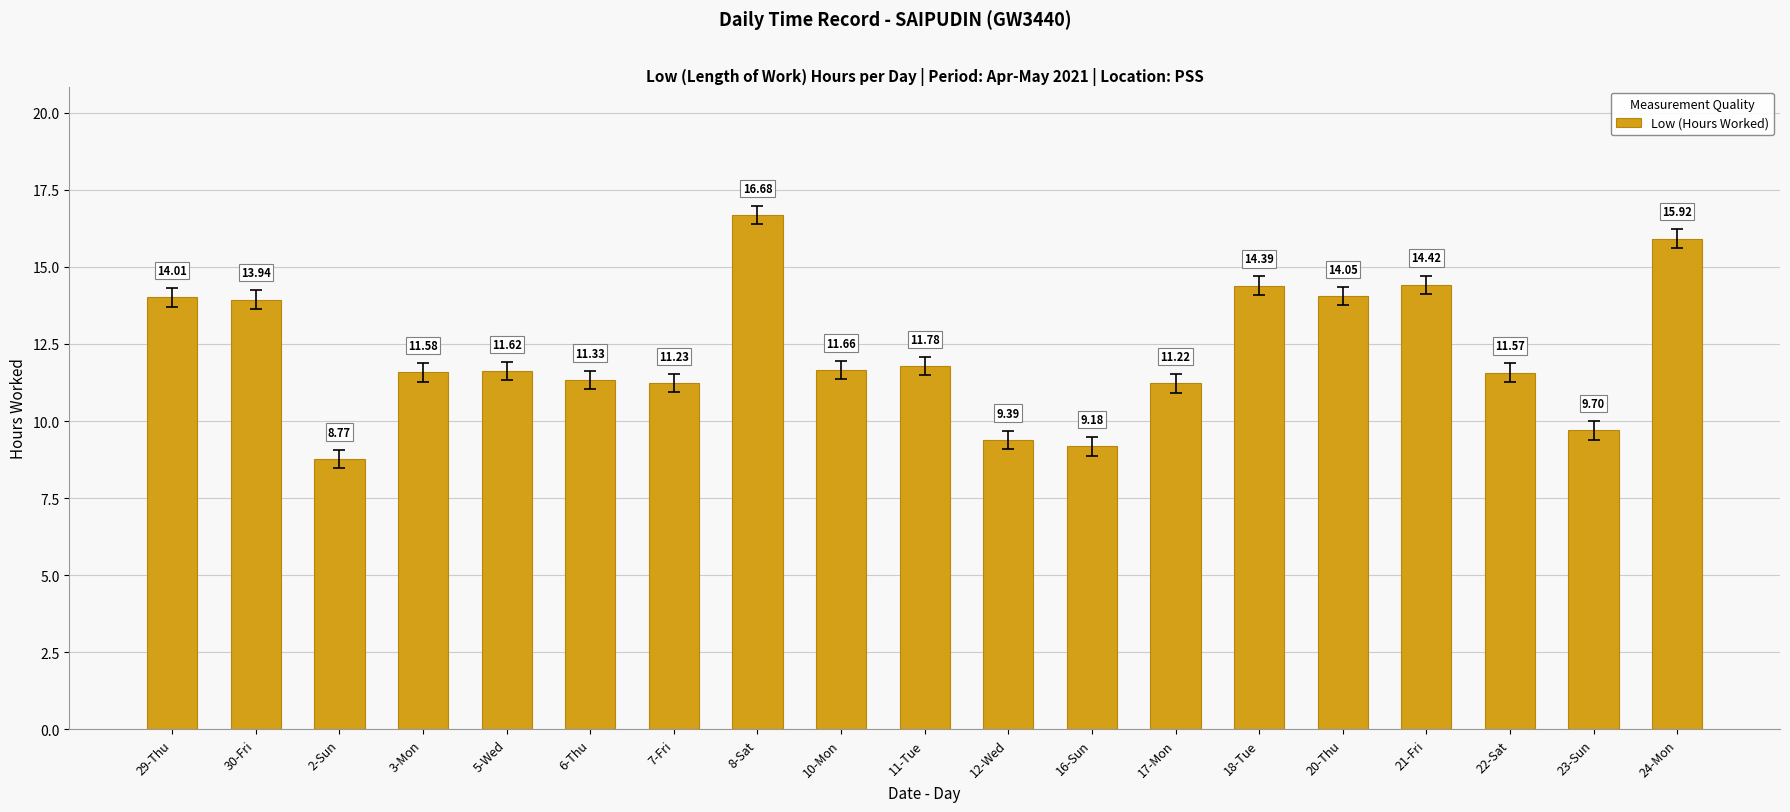

What is the average value?

12.2